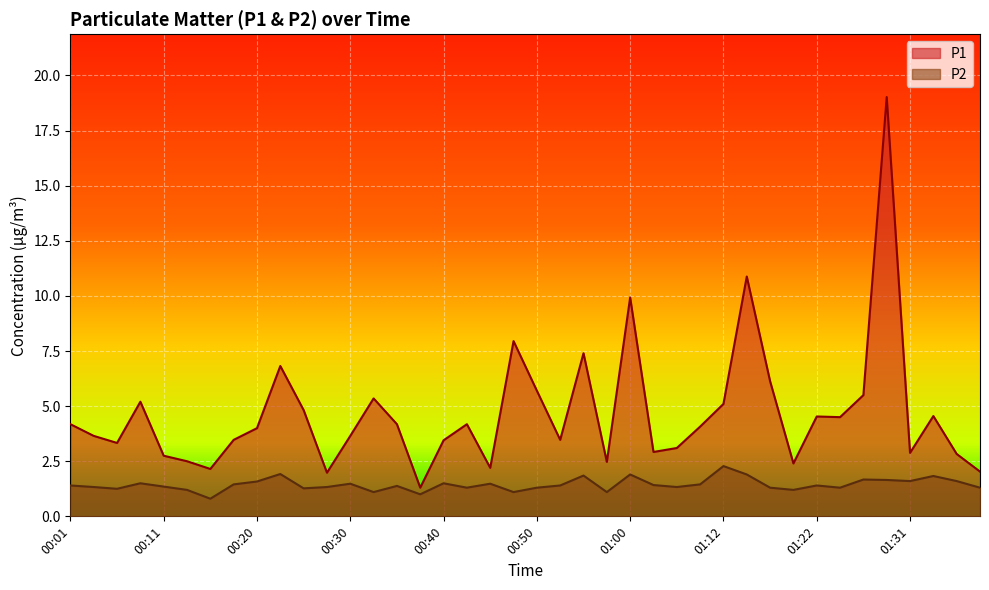

Which series has the largest total across all categories?

P1